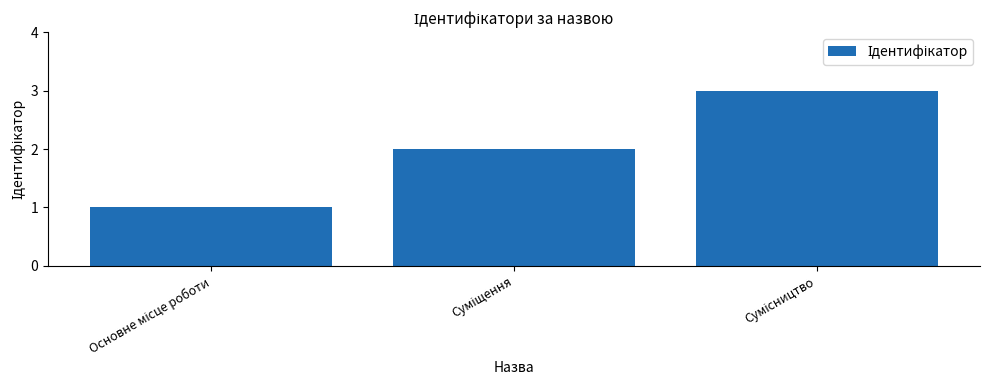

What is the maximum value shown in the chart?

3